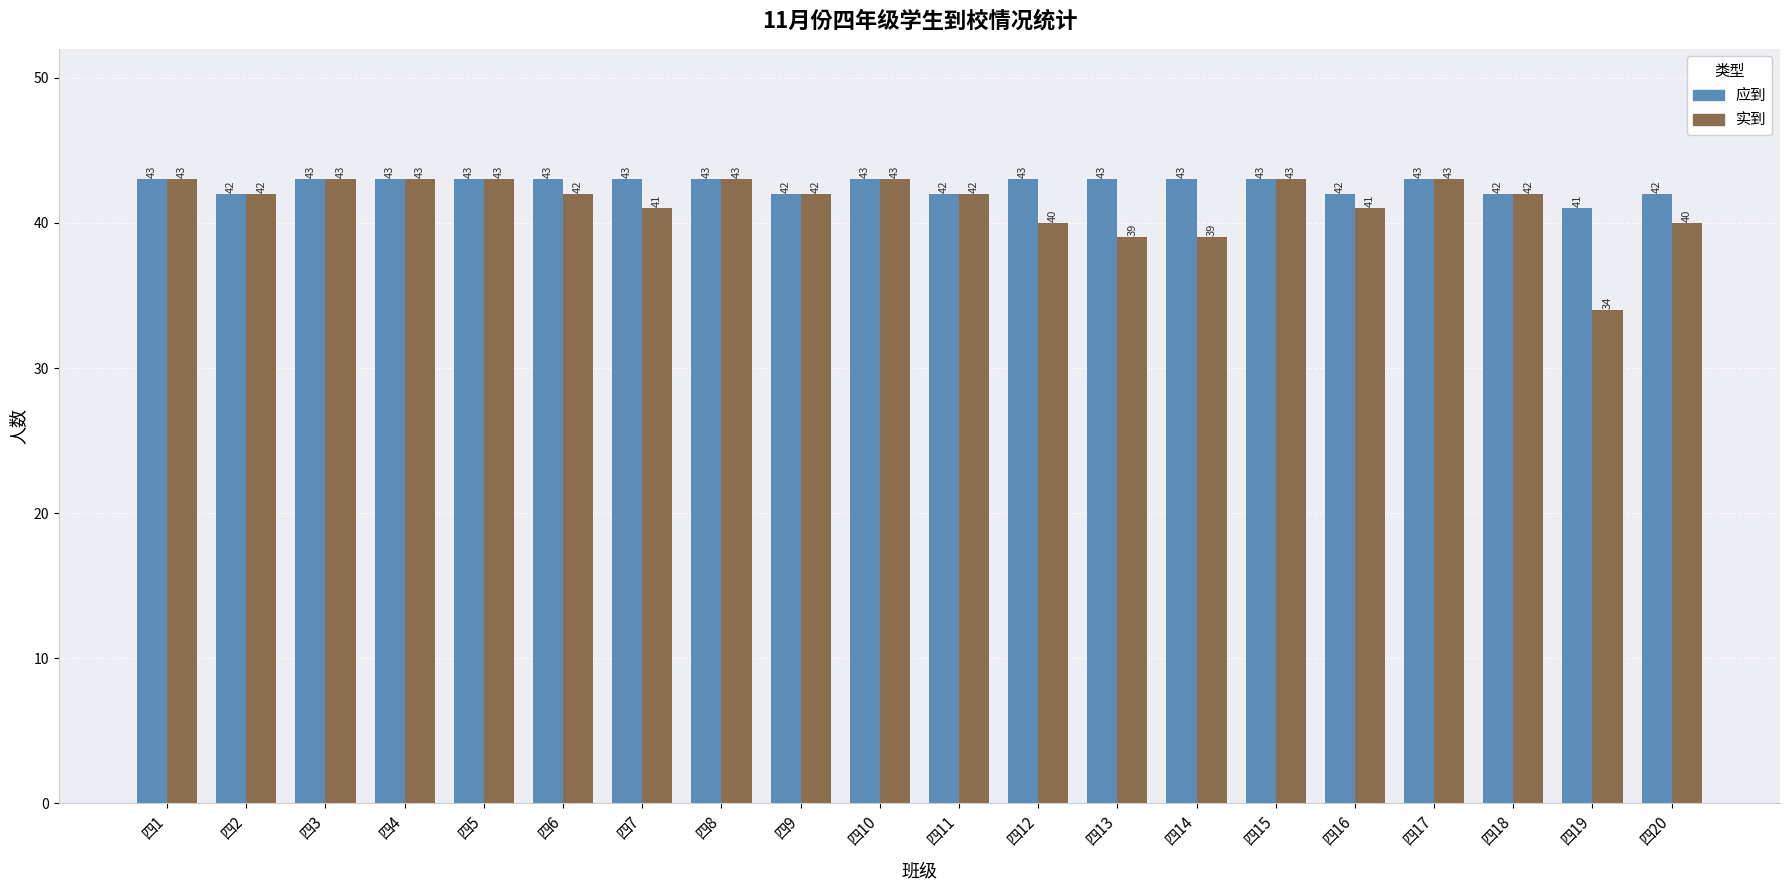

What is the maximum value for 实到?

43